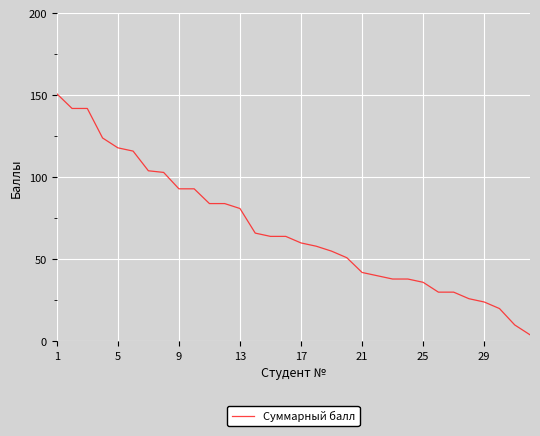

What is the greatest value displayed?

151